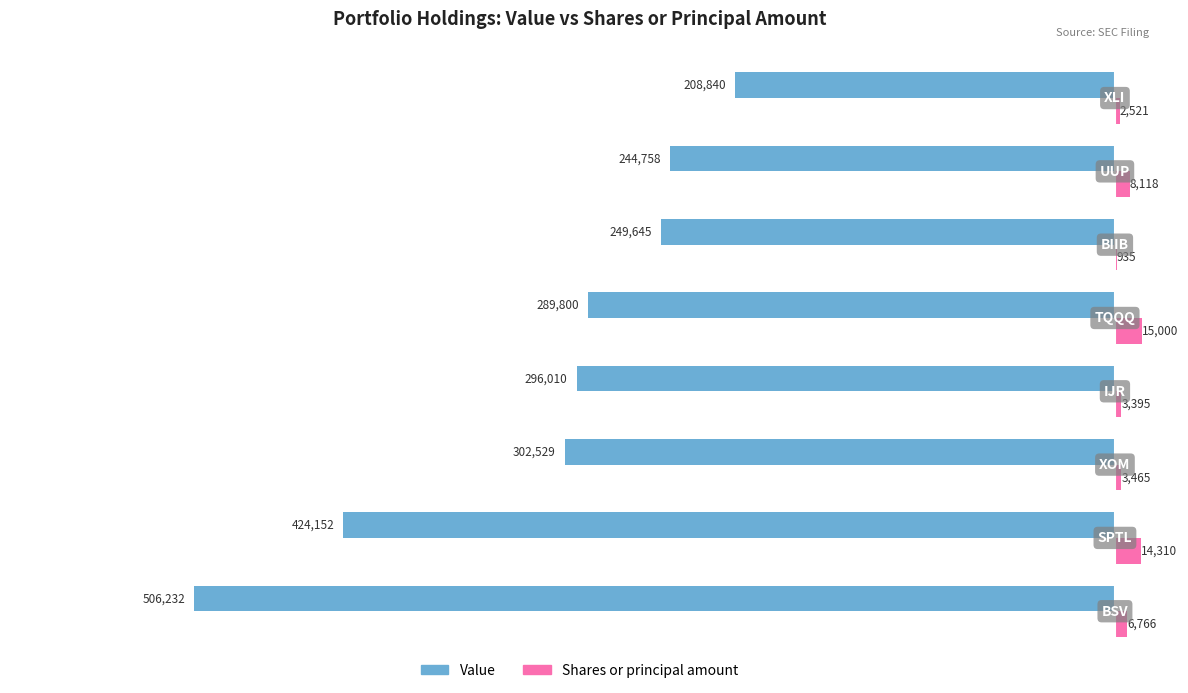

What is the maximum value for Shares or principal amount?

15000